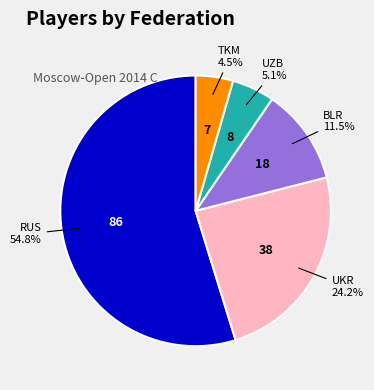

Does any single category account for the majority?

Yes